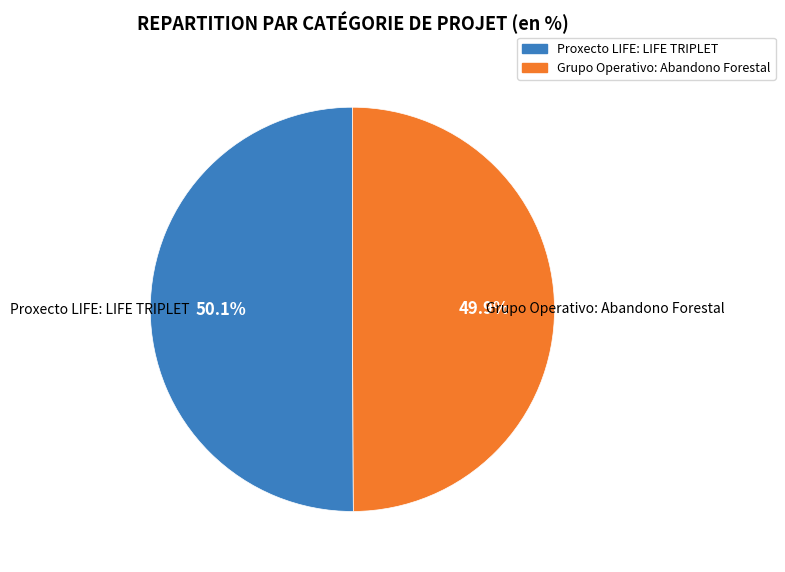

To the nearest percent, what is the combined percentage of Grupo Operativo: Abandono Forestal and Proxecto LIFE: LIFE TRIPLET?

100%